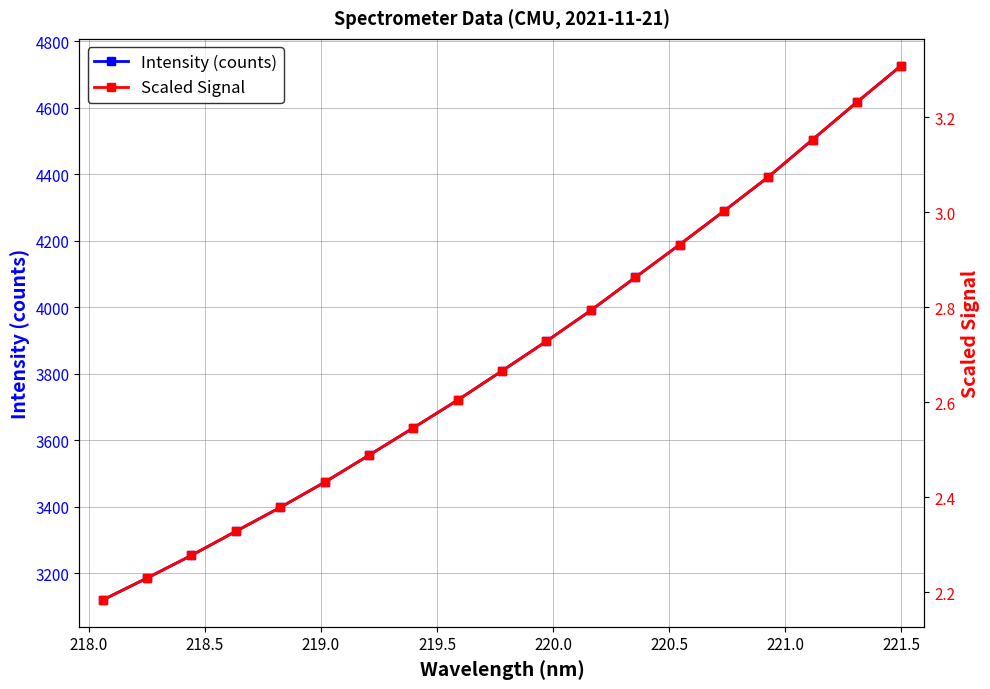

What is the minimum value for Intensity (counts)?

3120.1